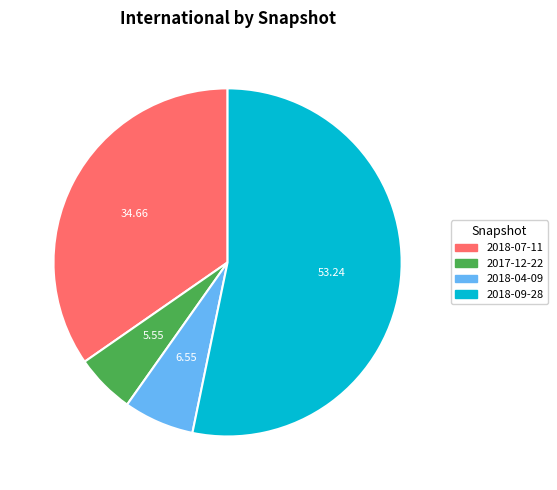

Which category has the biggest portion of the pie?

2018-09-28